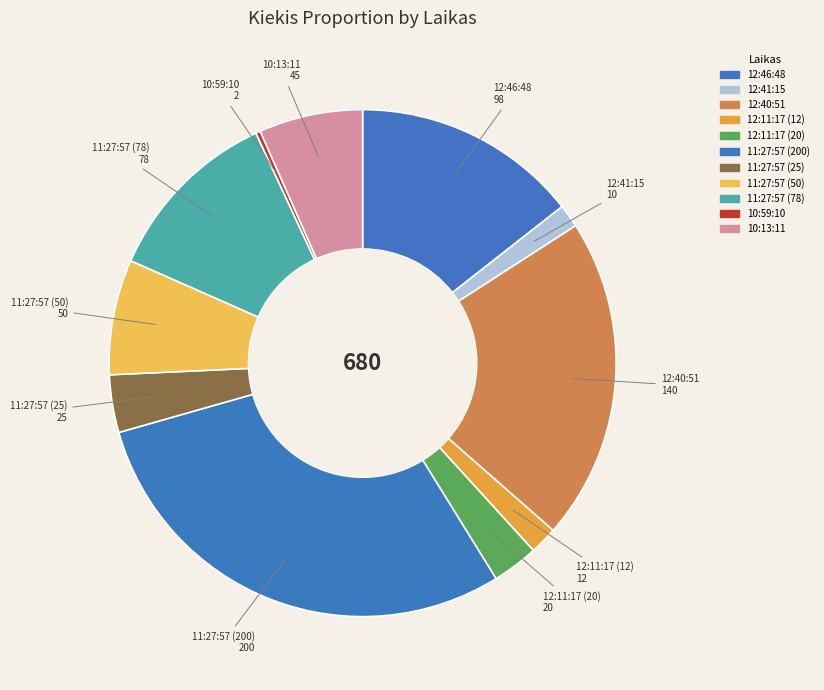

What percentage do 12:46:48 and 10:13:11 together represent?

21.0%